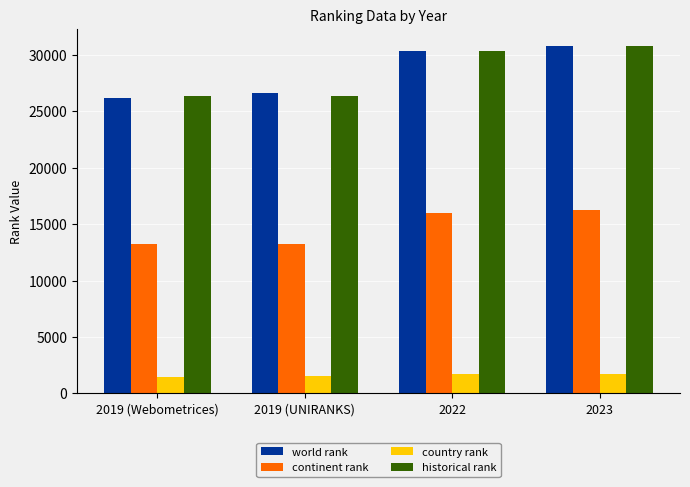

What is the sum of the country rank values at 2023 and 2022?

3459